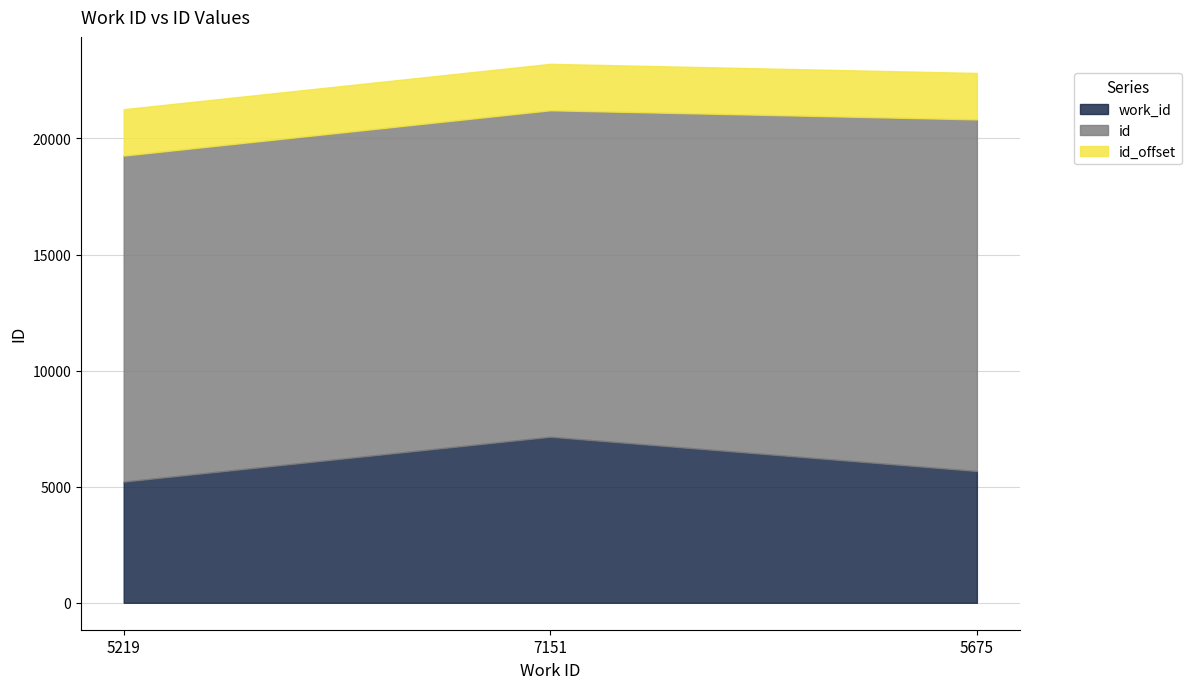

How many categories are shown in the chart?

3